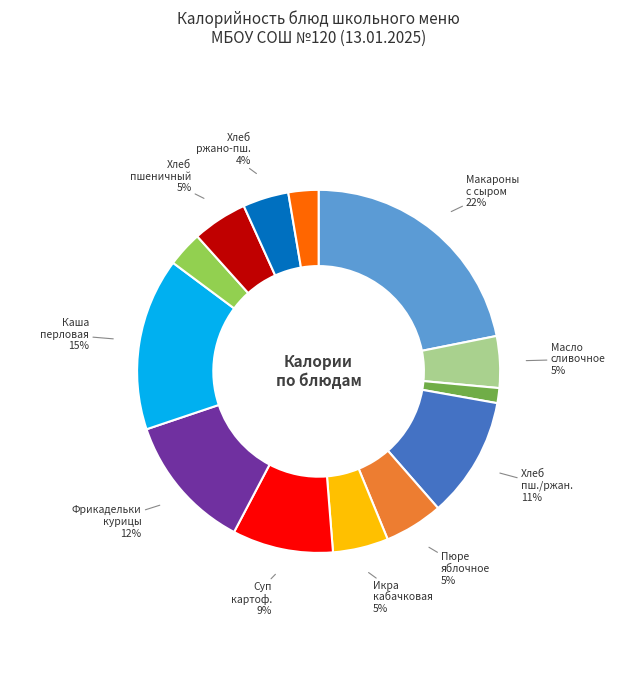

To the nearest percent, what is the difference between the largest and smallest slice percentages?

21%